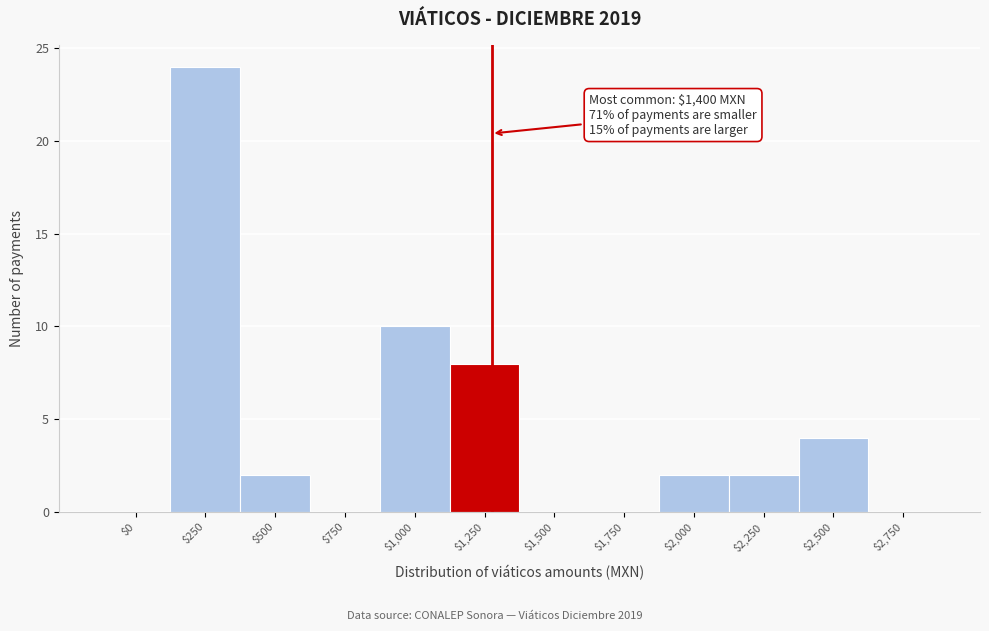

The chart shows a value of 4 at $2,500. True or false?

True